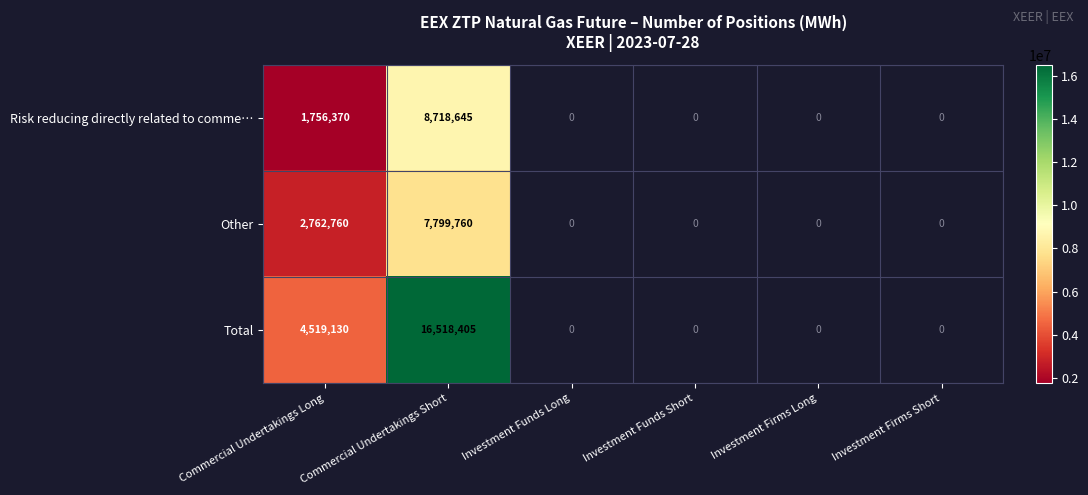

What is the total value across all series at Commercial Undertakings Long?

9038260.0